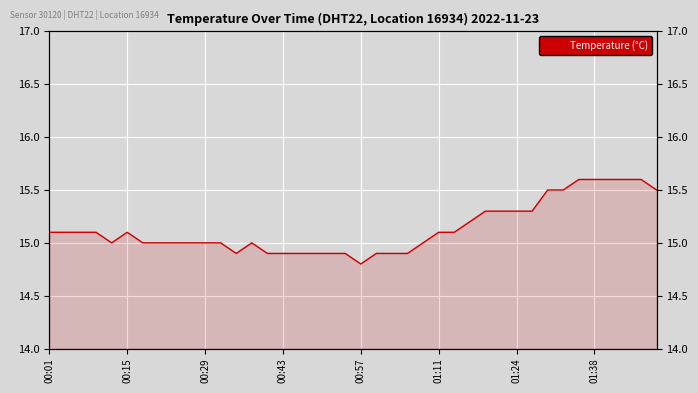

How many values are between 14 and 15?

20